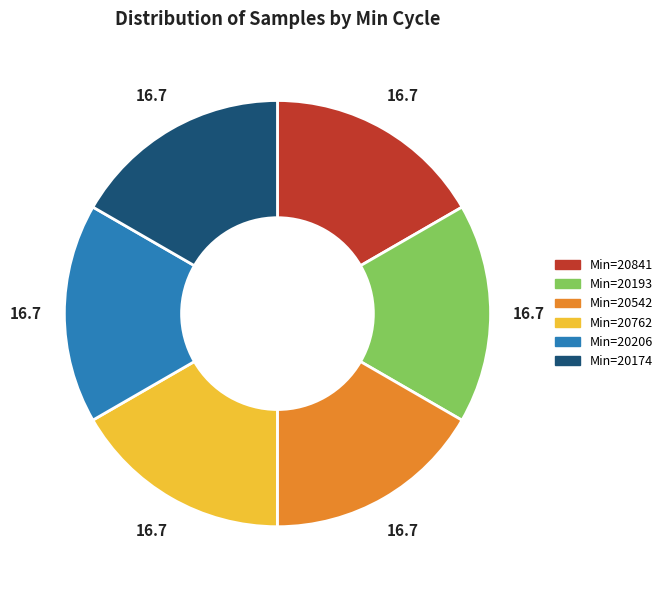

How many slices are in this pie chart?

6